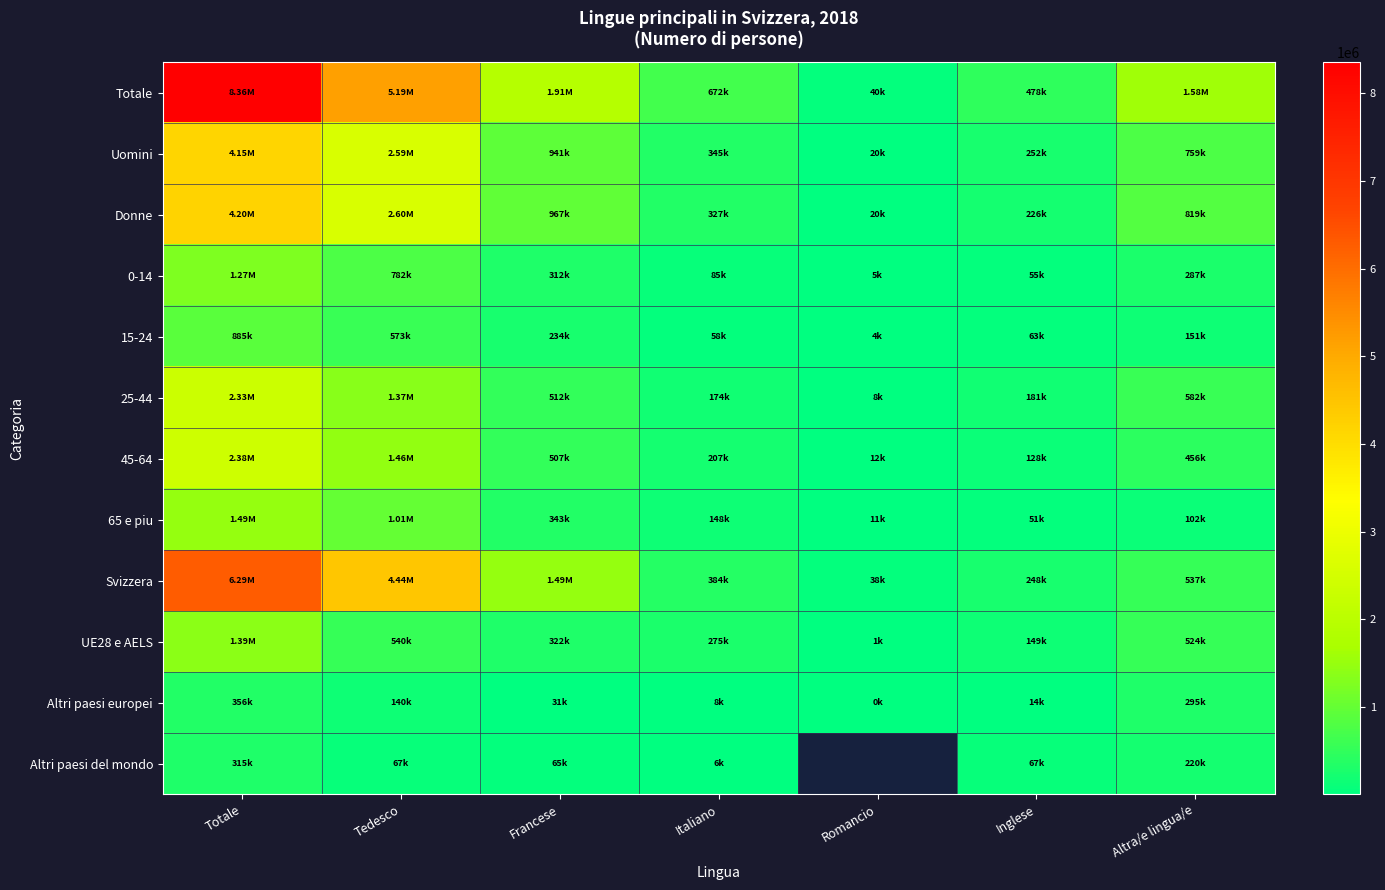

Is the value of 15-24 at Totale greater than the value of 45-64 at Tedesco?

No